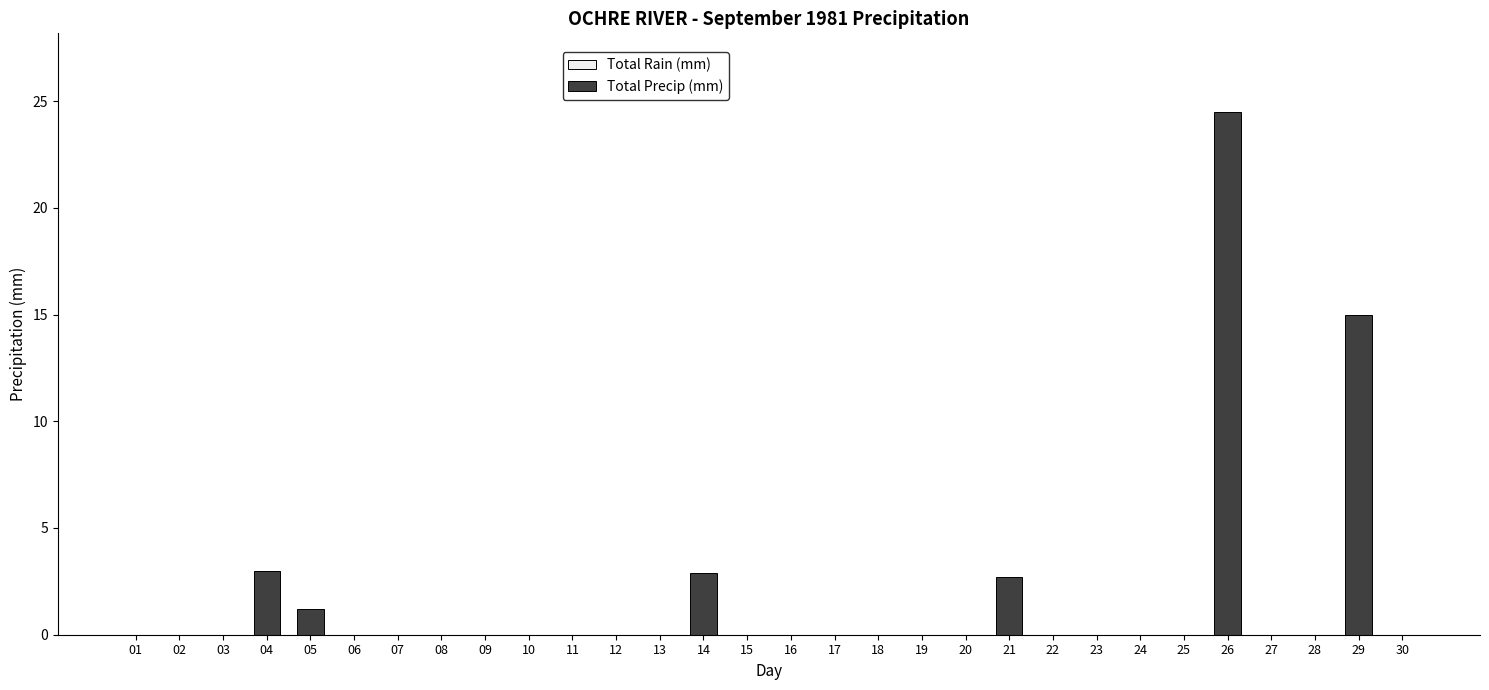

What is the greatest value displayed?

24.5